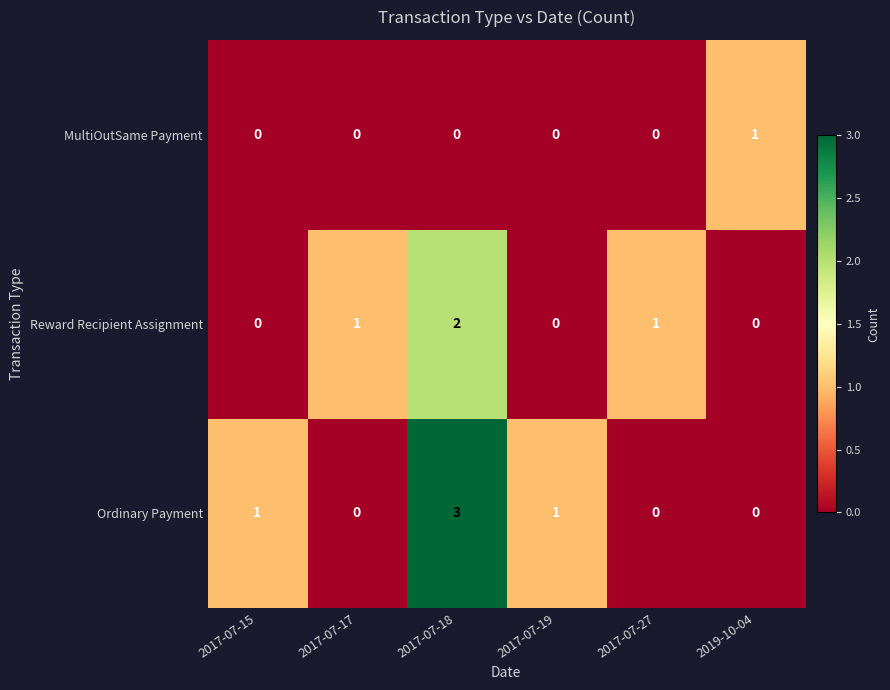

The Reward Recipient Assignment series shows 1 at 2017-07-17. True or false?

True